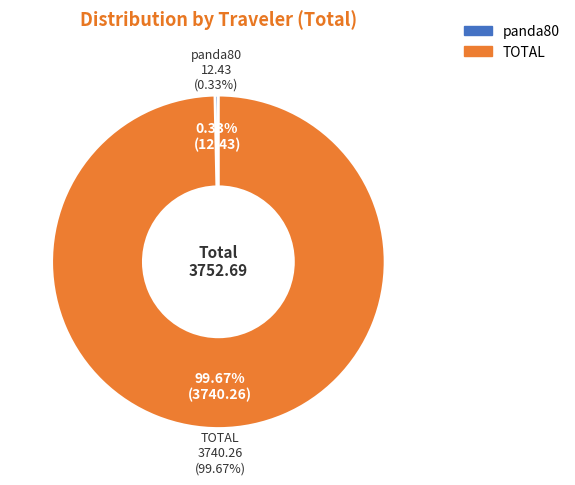

Which category accounts for the majority?

TOTAL